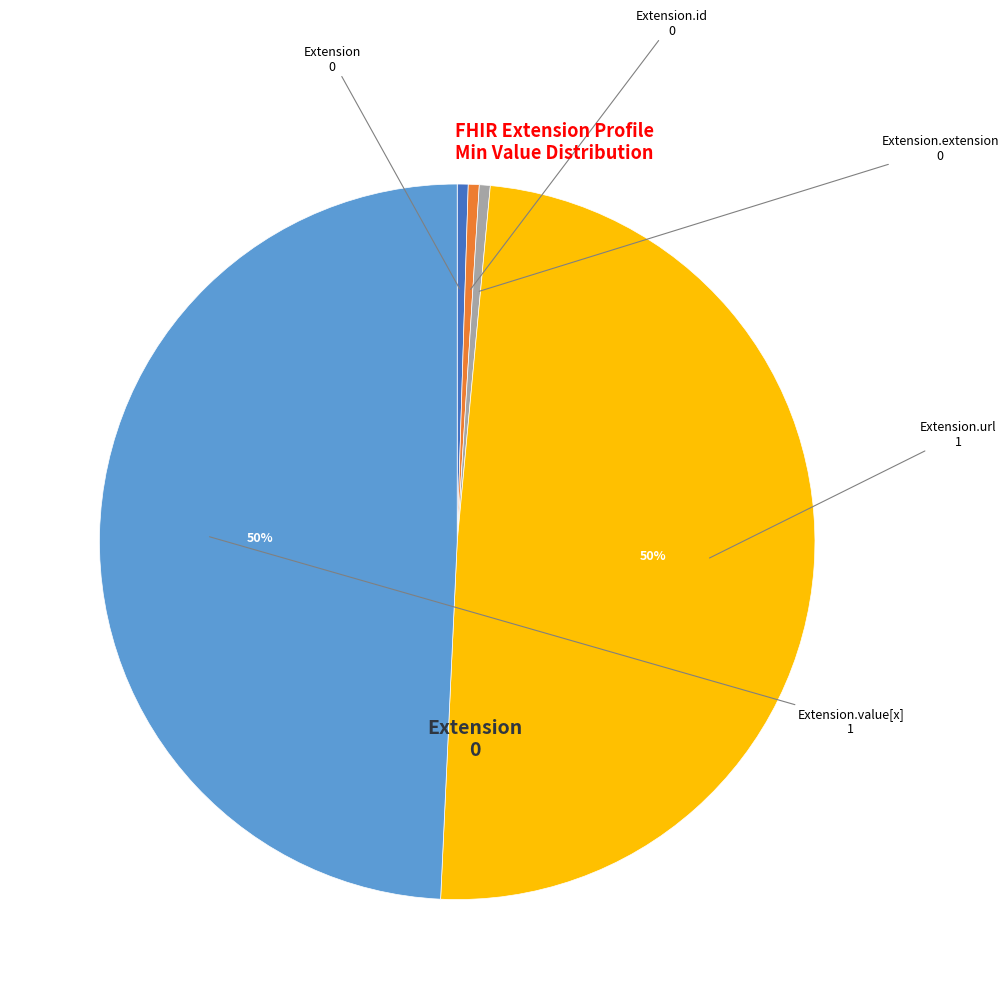

Which category has the biggest portion of the pie?

Extension.url